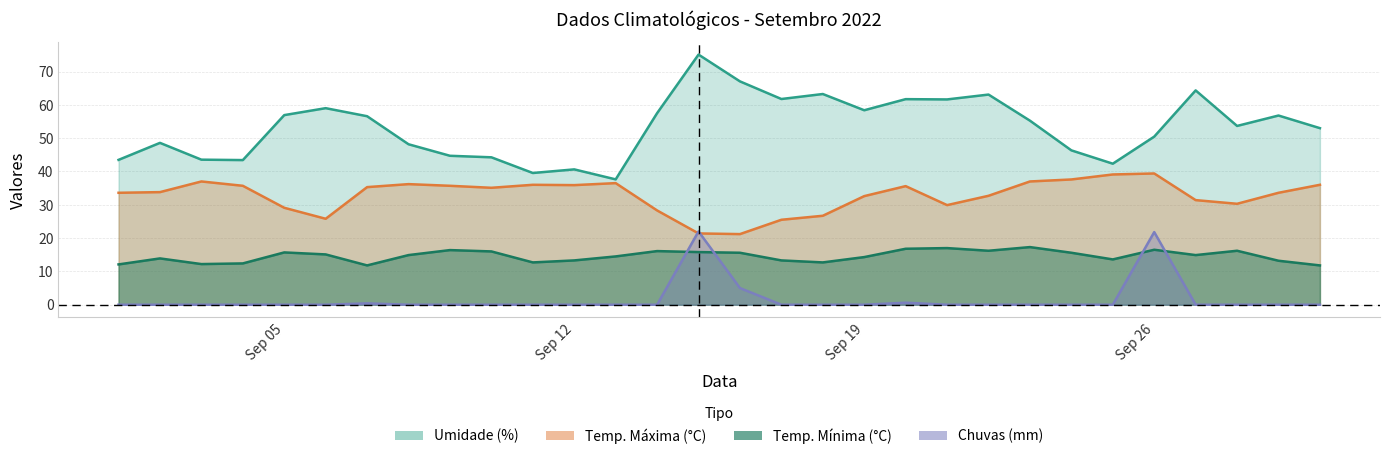

Rank the series at Sep 19 from highest to lowest value.

Umidade, Temp.MAX., Temp.MIN., mm chuvas